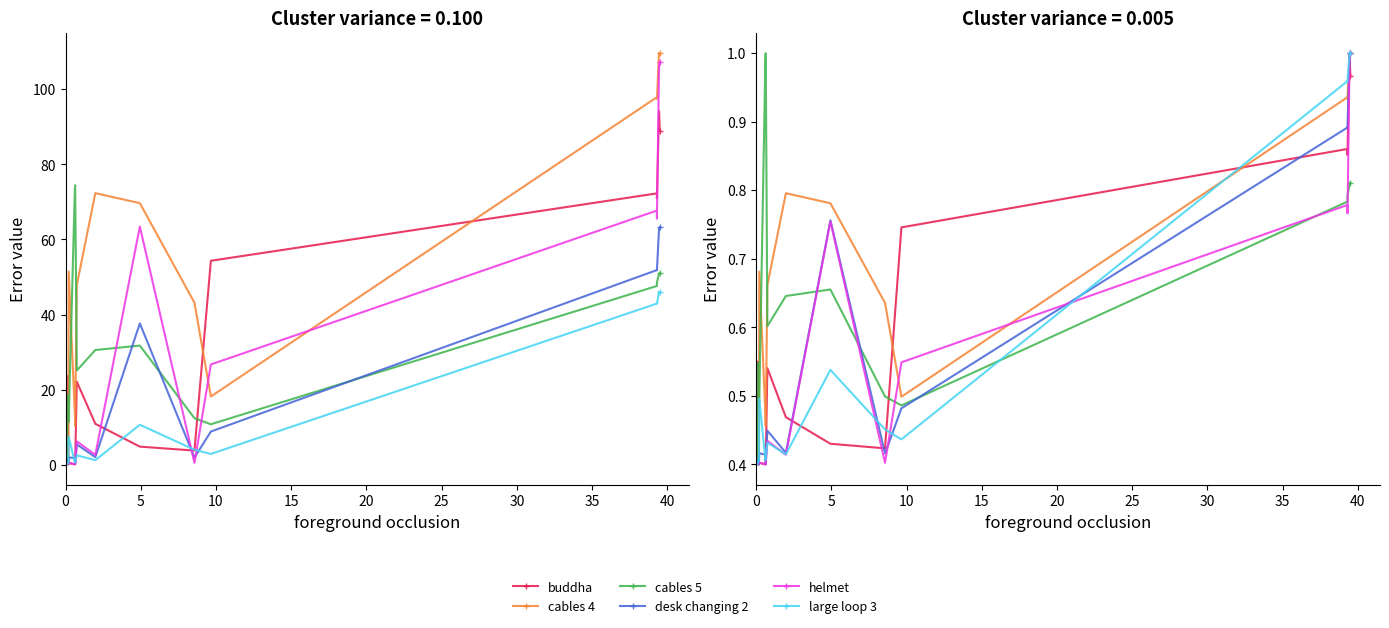

At how many categories does at least one series exceed 0?

16